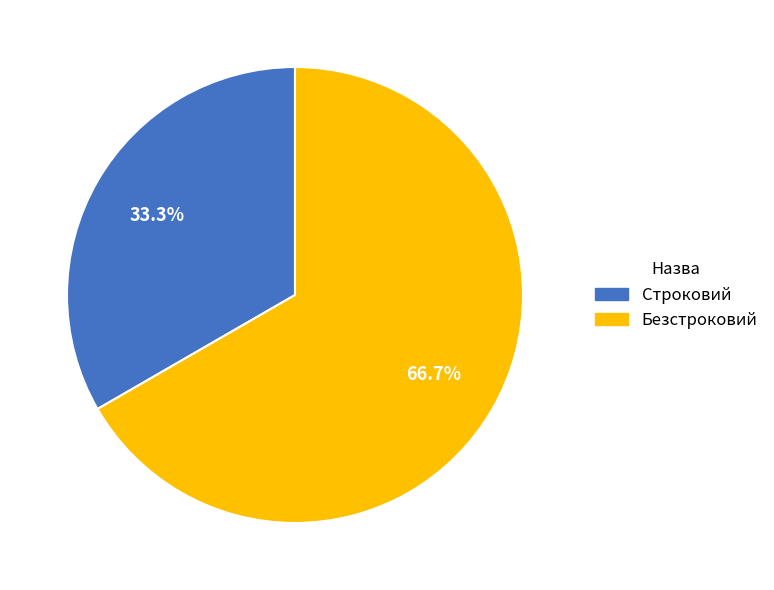

To the nearest percent, what is the average slice percentage?

50%